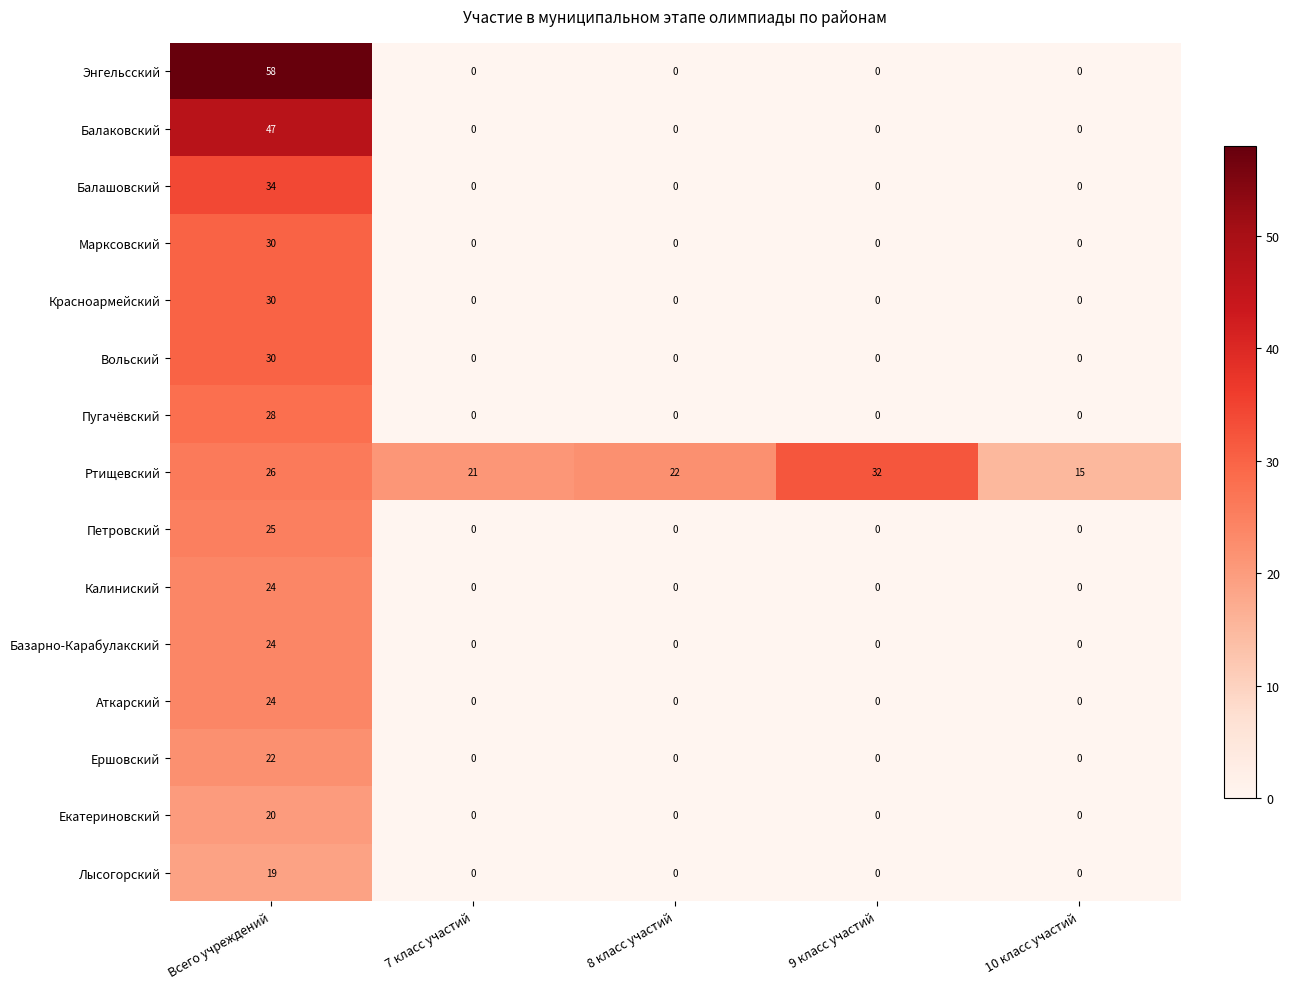

List the labels in order of Ртищевский value, smallest first.

10 класс участий, 7 класс участий, 8 класс участий, Всего учреждений, 9 класс участий